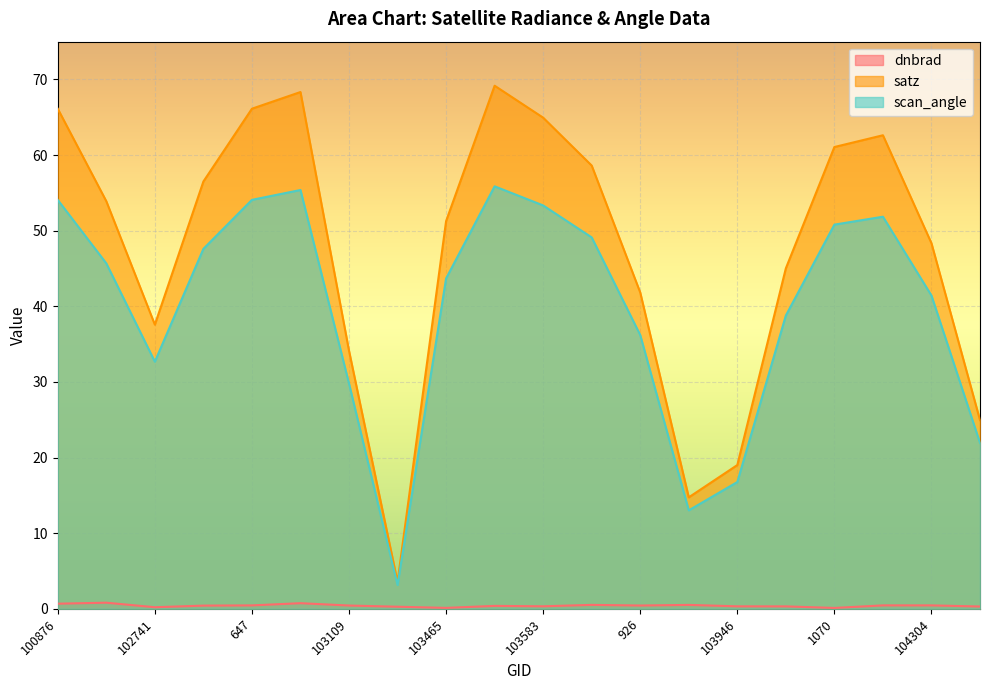

Which category has the highest value across all series?

103474